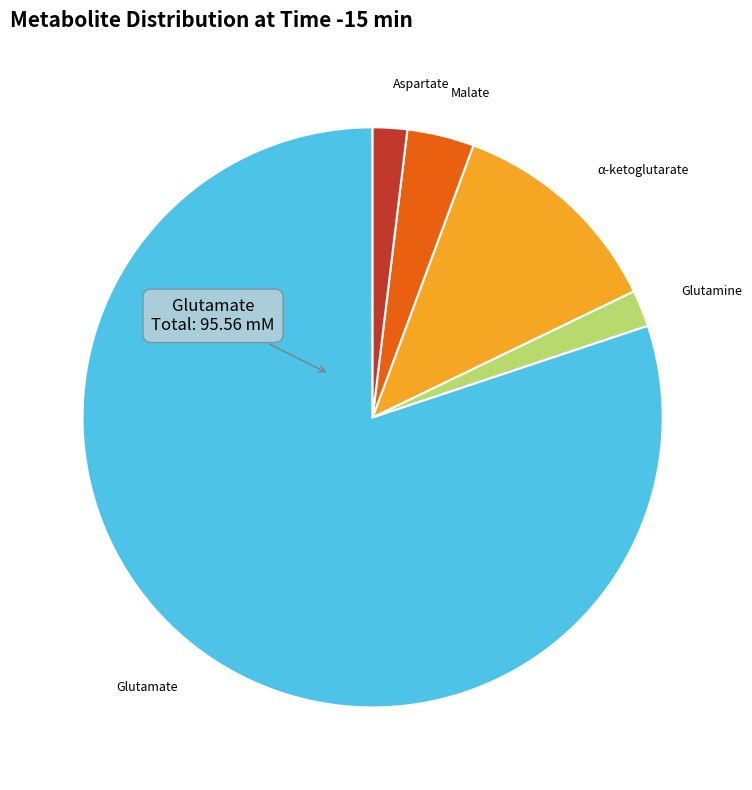

The Malate slice represents 4% of the pie. True or false?

True